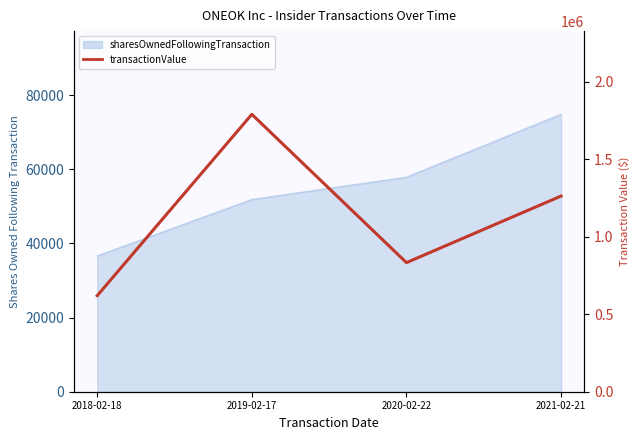

Count the values in the range 833319 to 1790666.

3